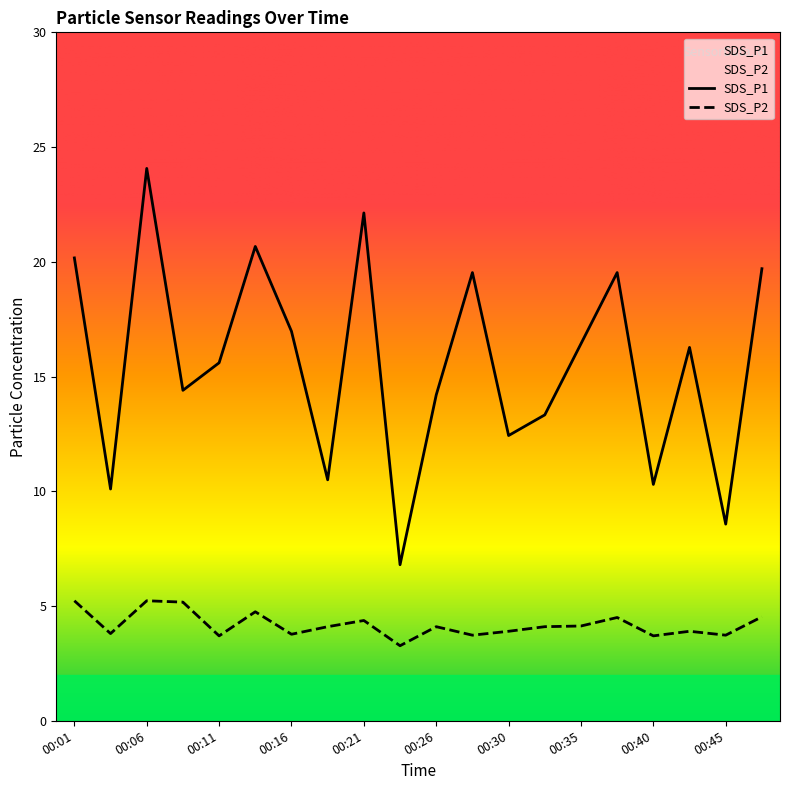

What value does the SDS_P2 series have at 00:48?

4.5